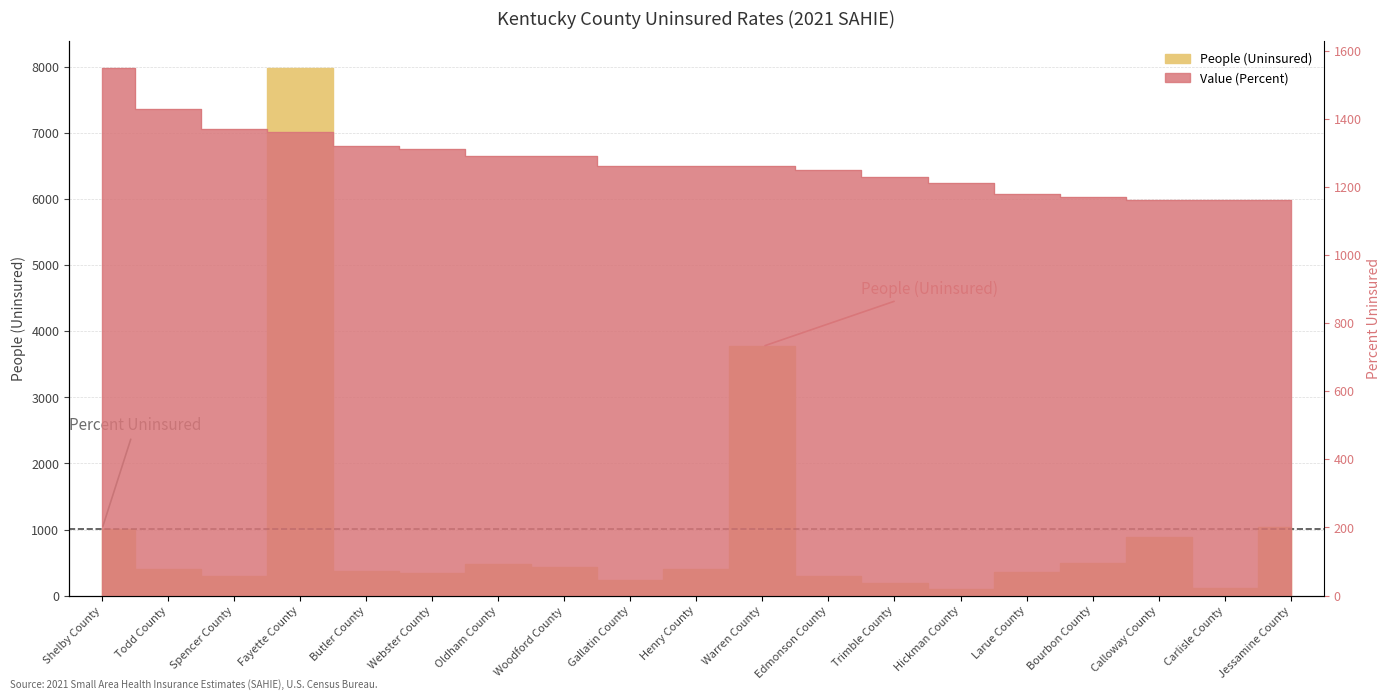

What is the label of the 19th point from the left?

Jessamine County